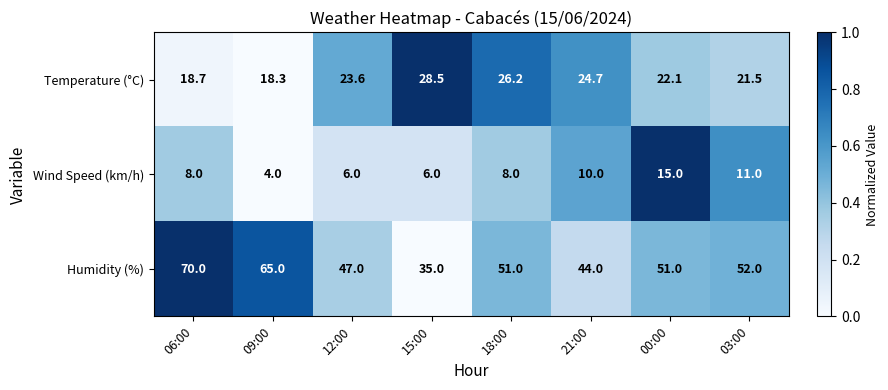

Which series has the largest total across all categories?

Humidity (%)